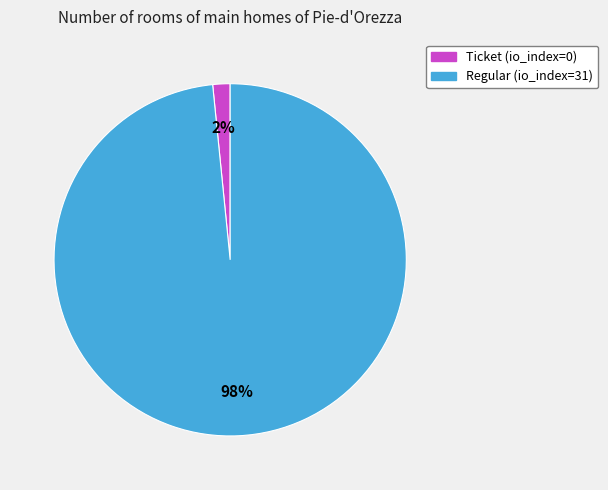

Which slice is the smallest?

Ticket (io_index=0)